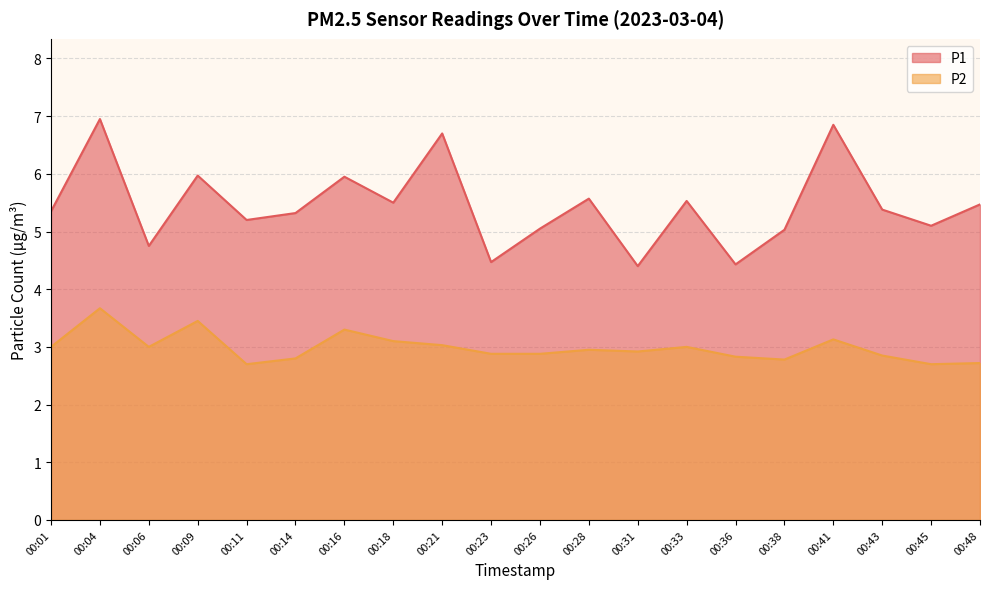

At which category is the sum across all series the highest?

00:04